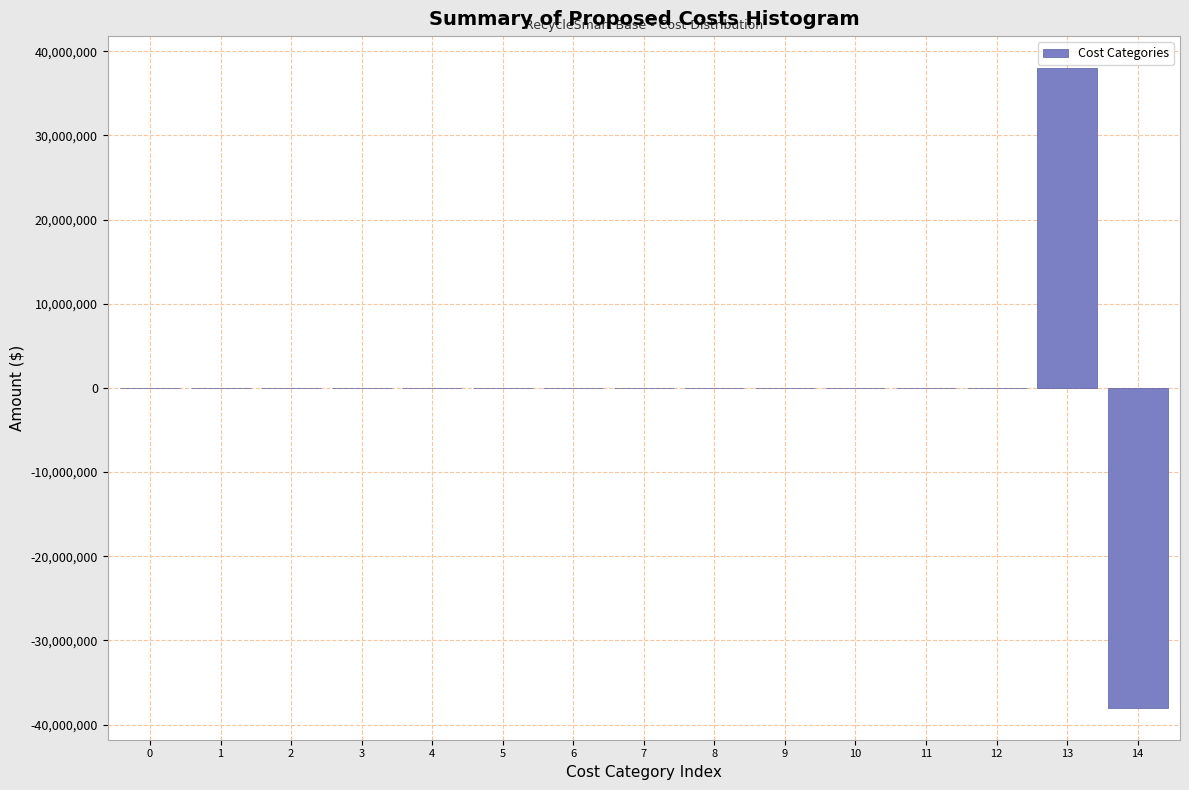

Reading left to right, transcribe all the data shown in this chart.

0=0	1=0	2=0	3=0	4=0	5=0	6=0	7=0	8=0	9=0	10=0	11=0	12=0	13=38000000	14=-38000000